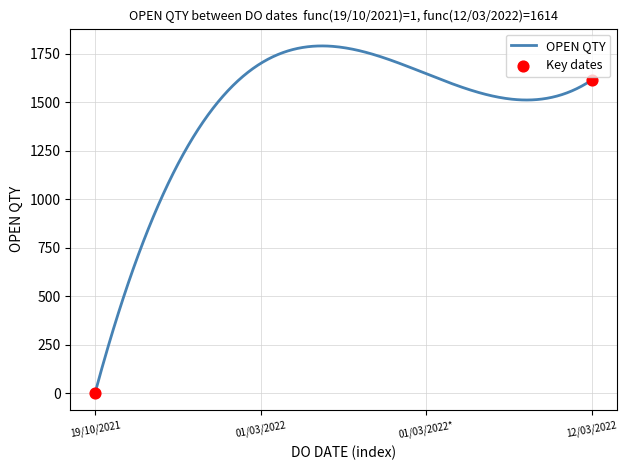

What is the greatest value displayed?

1790.3